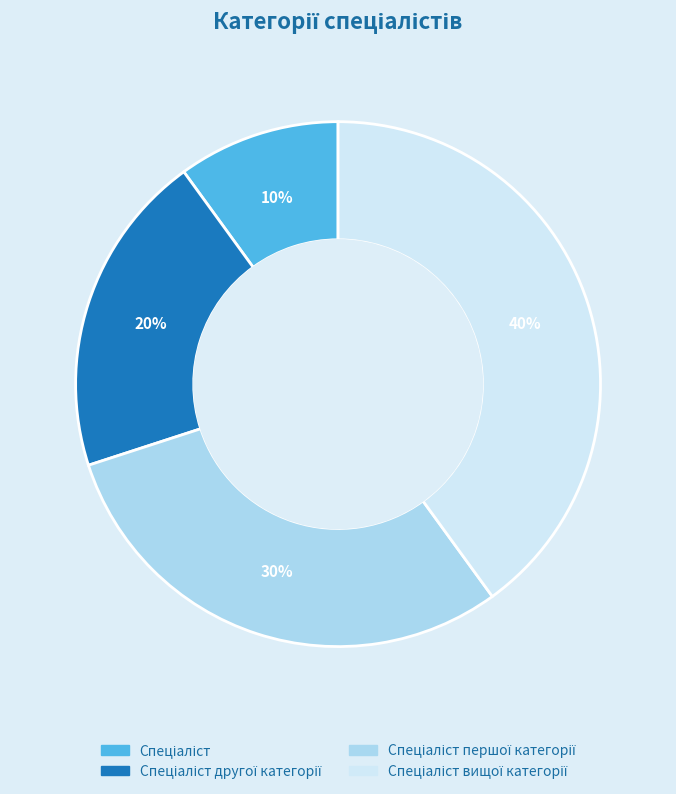

Is there any slice that represents more than half of the pie?

No